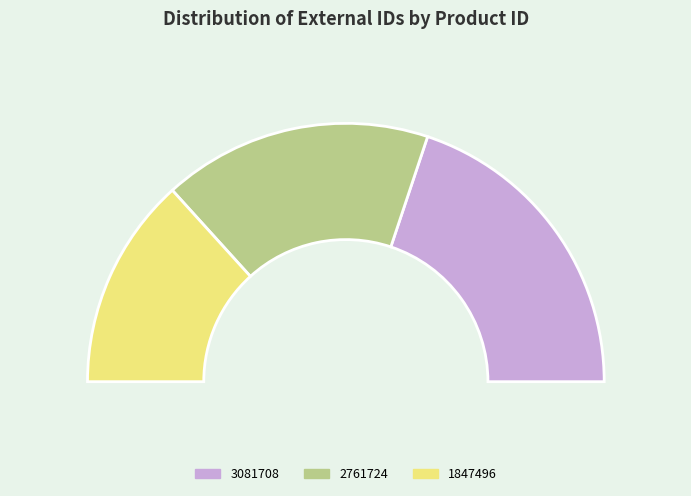

How much of the chart is everything except 3081708?

60.3%